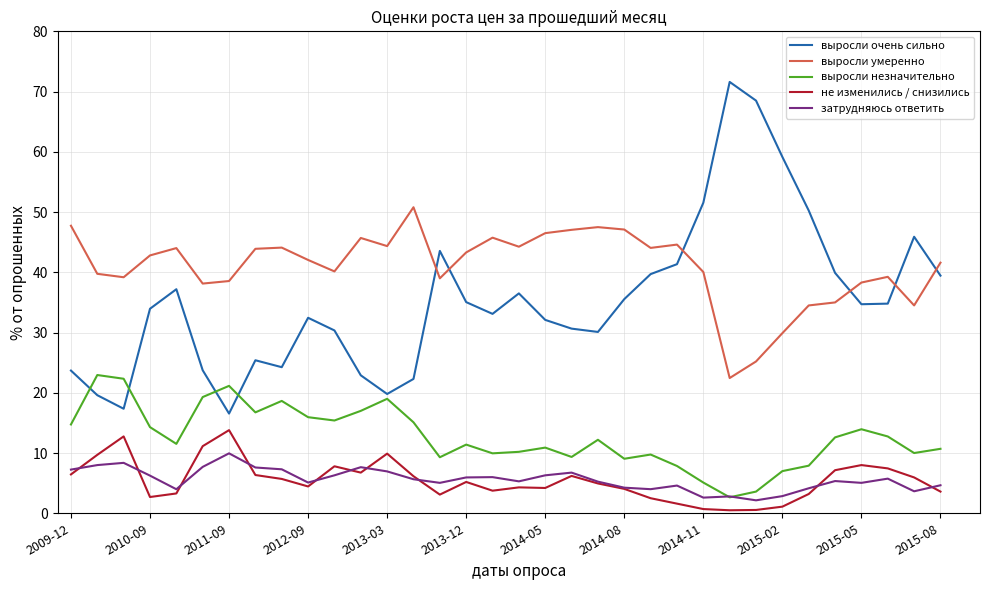

What is the maximum value shown in the chart?

71.6